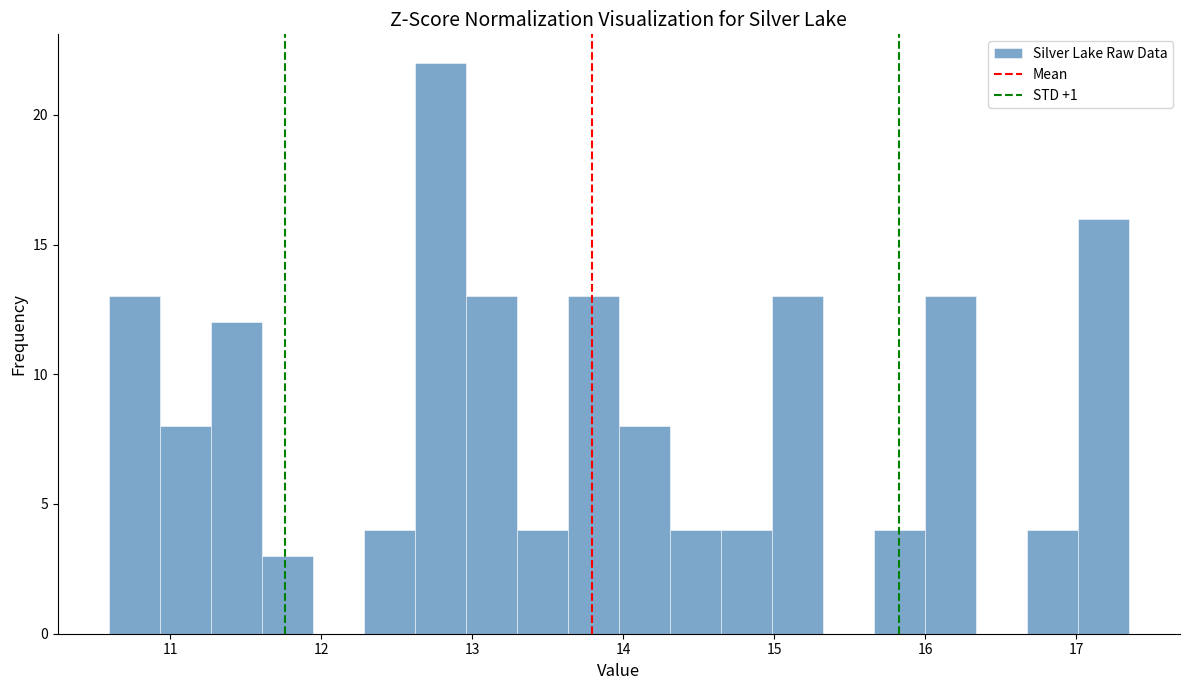

Around what value on the x-axis is the tallest bar? Give the approximate position of its centre, as read against the axis.

12.8